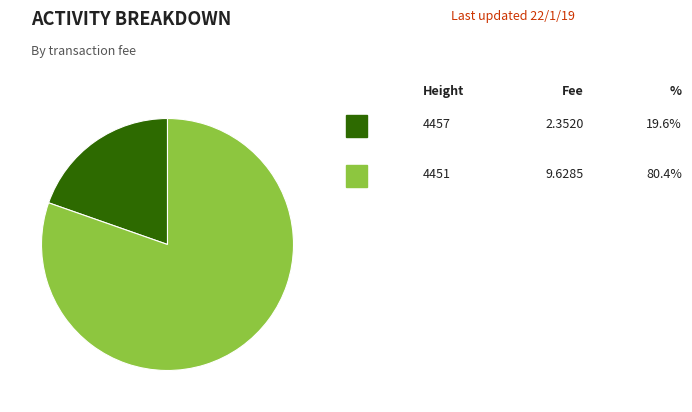

Is there any slice that represents more than half of the pie?

Yes